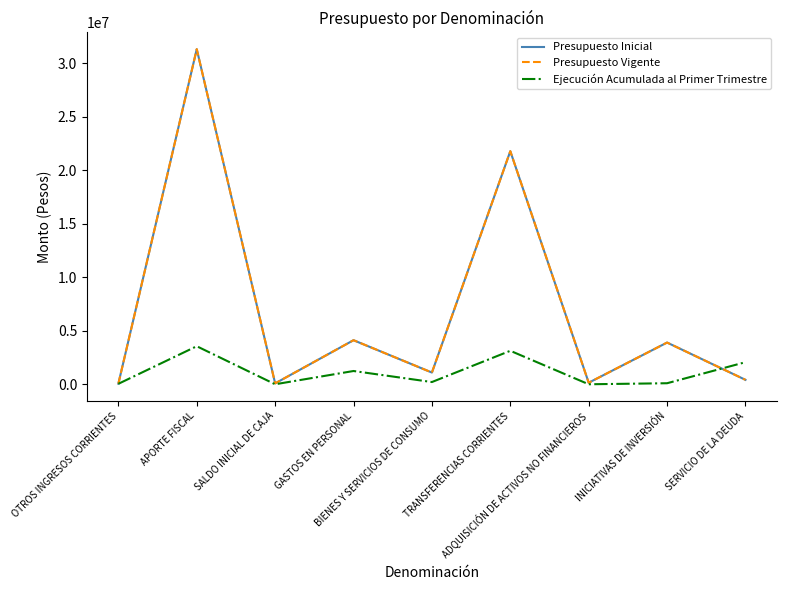

Reading left to right, transcribe all the data shown in this chart.

Presupuesto Inicial: 53030	31338850	82834	4120813	1096057	21797278	144458	3901925	414183
Presupuesto Vigente: 53030	31338850	82834	4120813	1096057	21797278	144458	3901925	414183
Ejecución Acumulada al Primer Trimestre: 42685	3557730	0	1240764	208675	3130789	0	96677	2065567